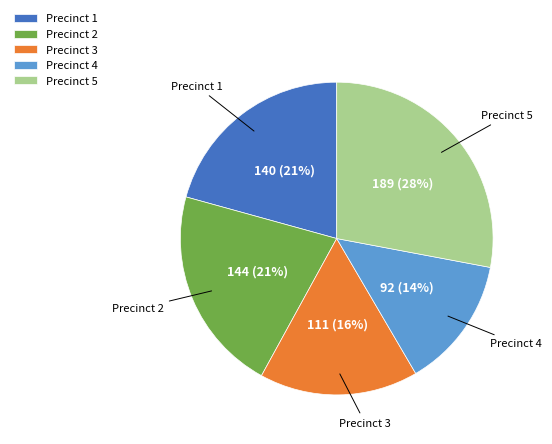

Does any single category account for the majority?

No